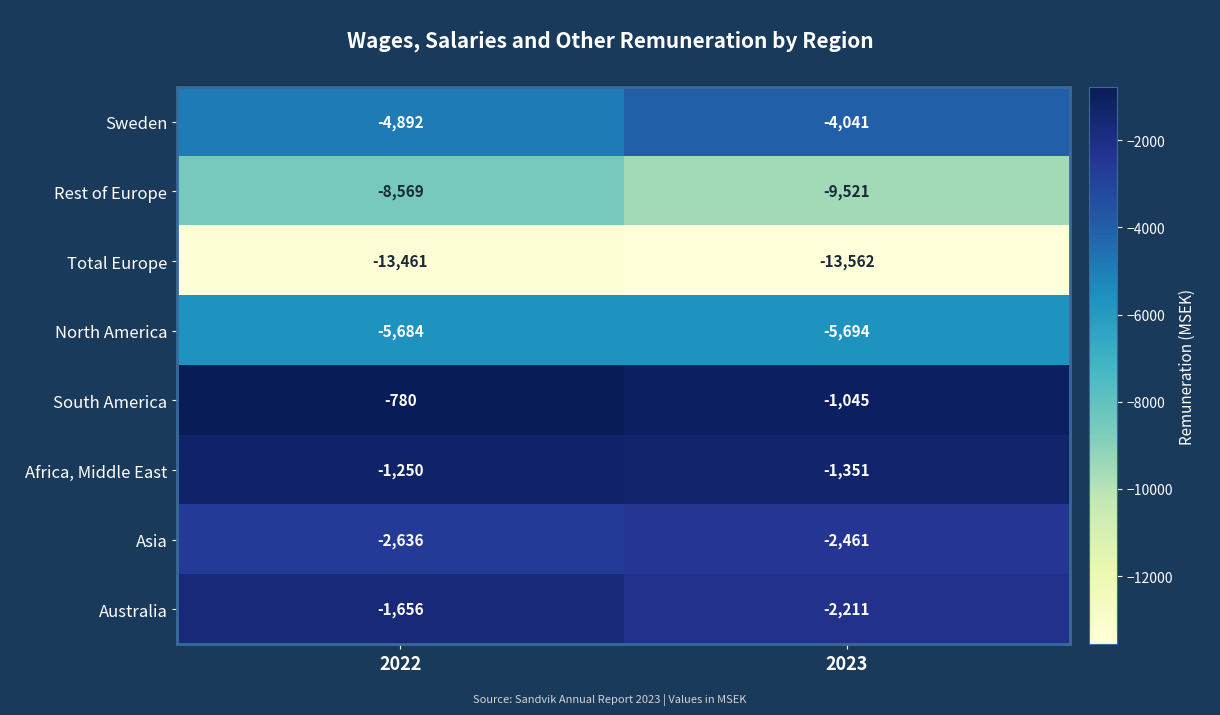

Between 2022 and 2023, which series saw the biggest shift?

Rest of Europe